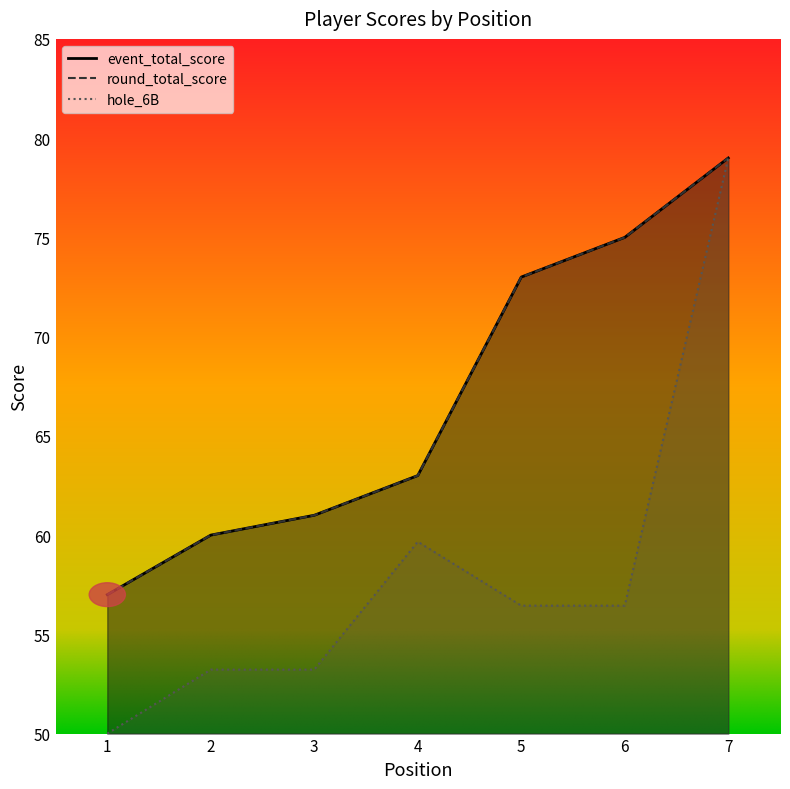

What is the value of the event_total_score point at the 4th from the left?

63.0